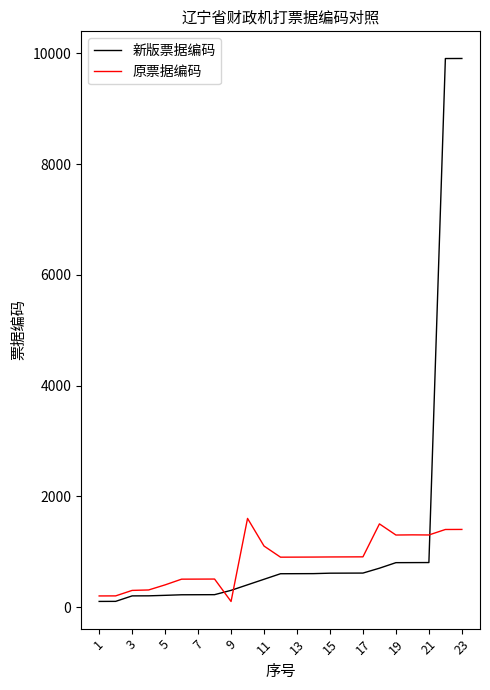

What is the highest value of the 原票据编码 series?

1601